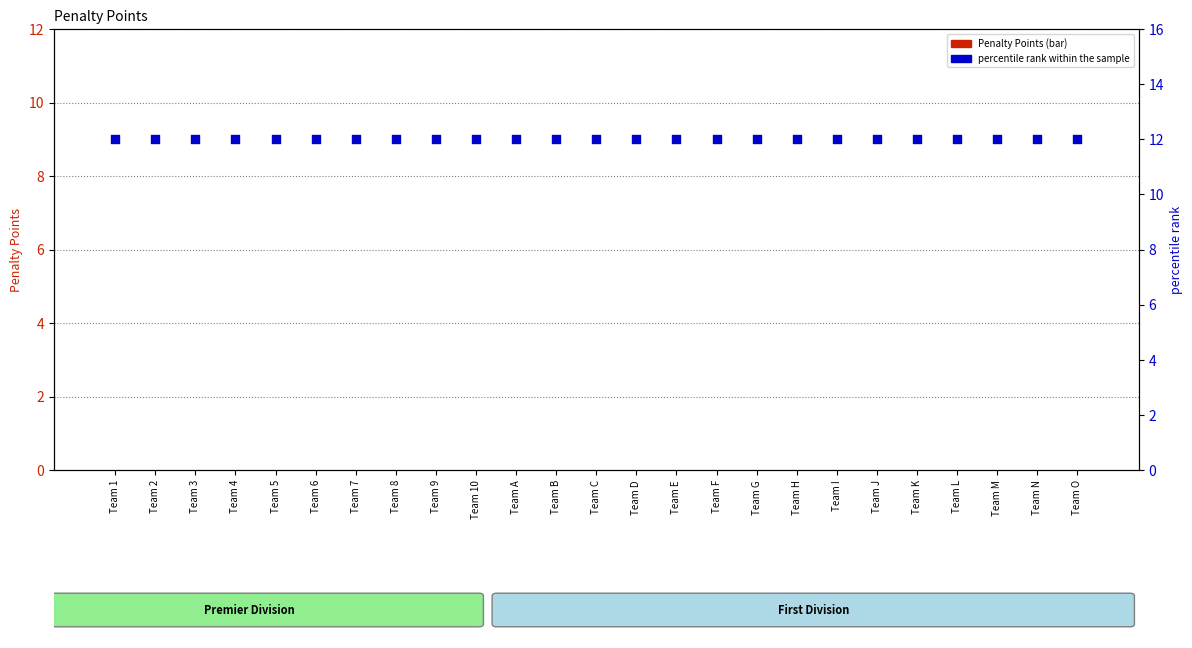

At how many categories does at least one series exceed 0?

25